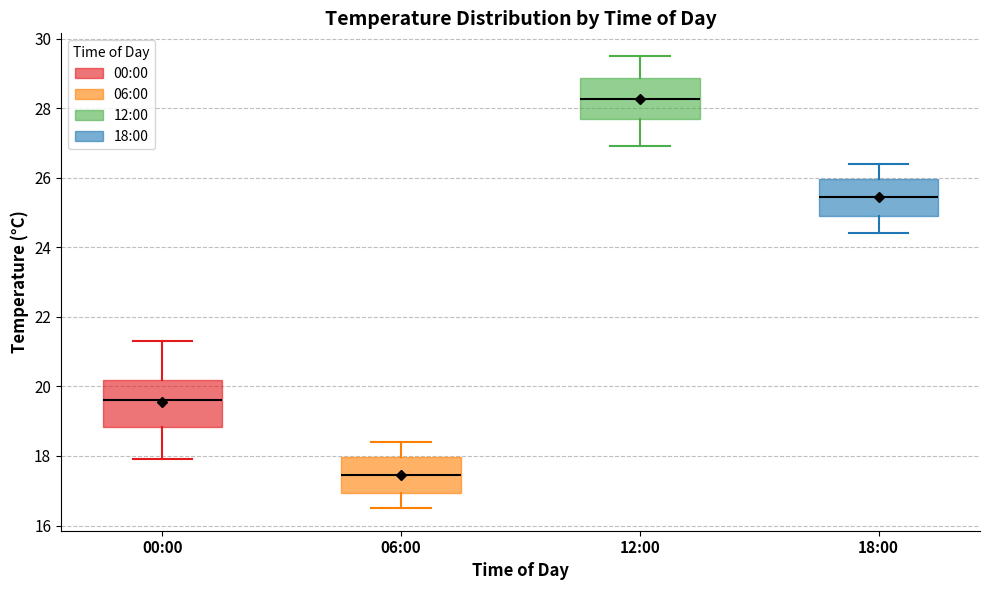

Which box has the lowest median line?

06:00